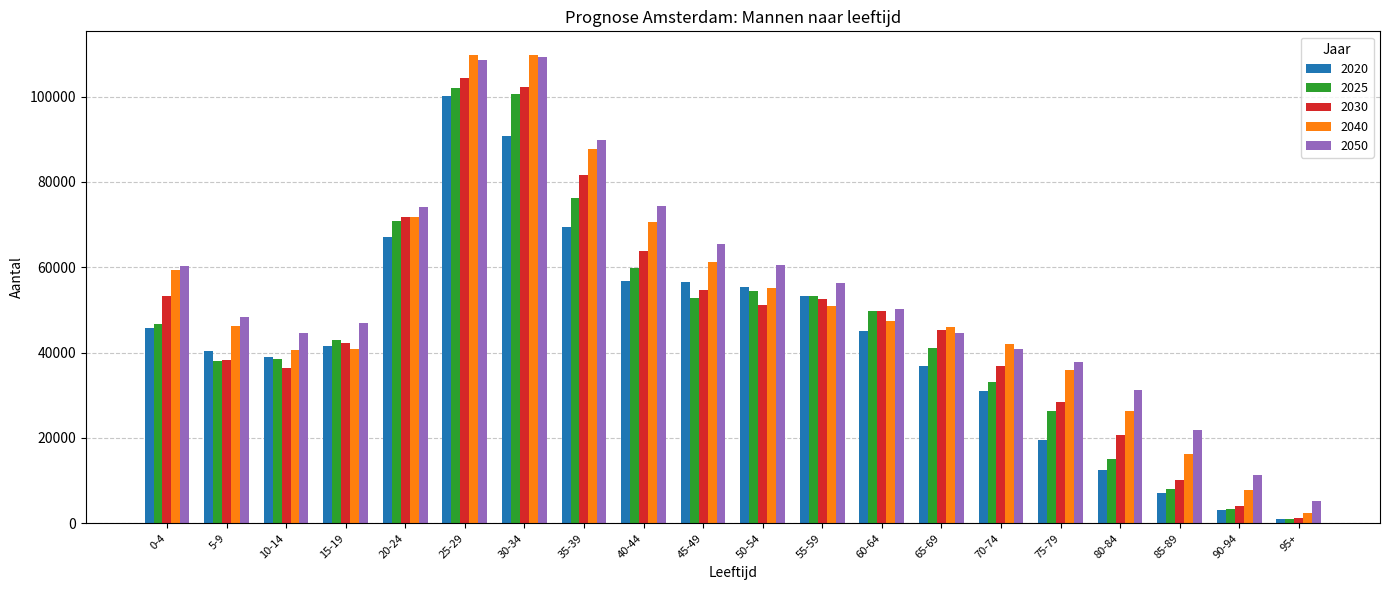

At which label does 2020 reach its peak?

25-29